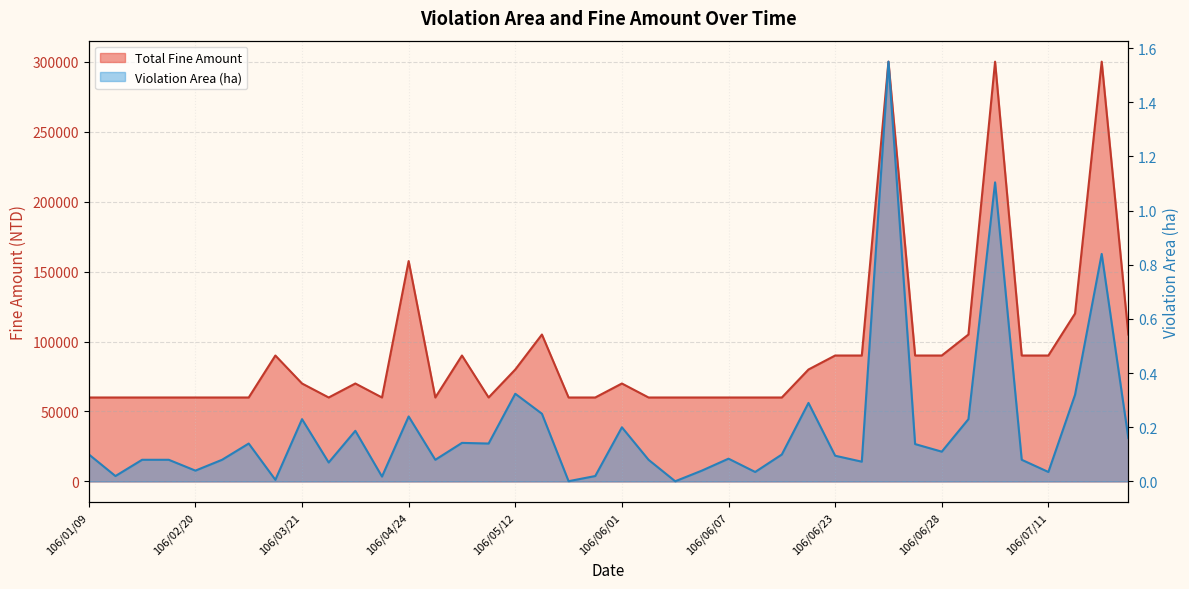

In Violation Area, how many points are lower than both neighbors (excluding endpoints)?

13